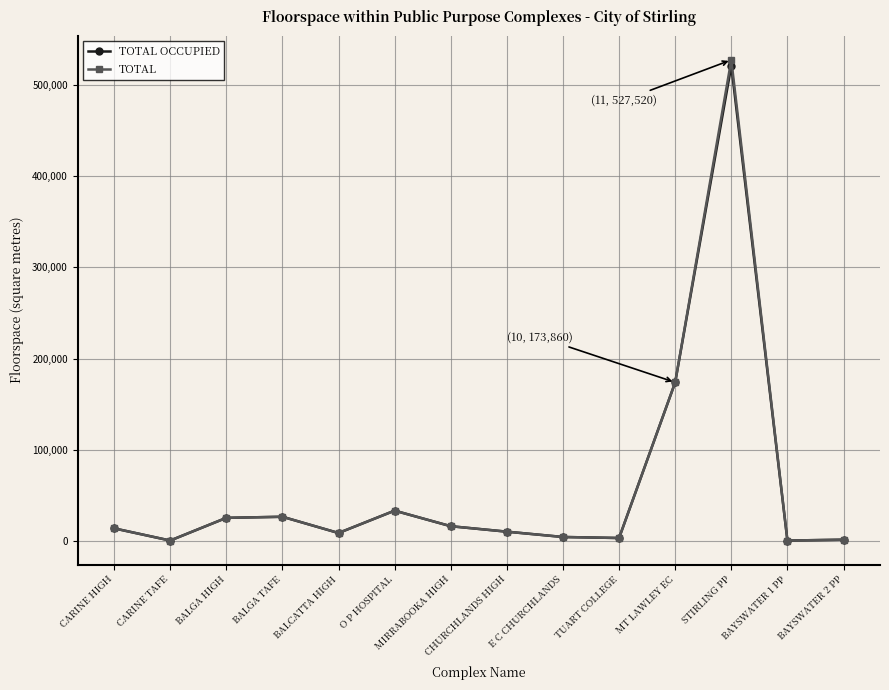

Is it true that TOTAL equals 13740 at CARINE HIGH?

True